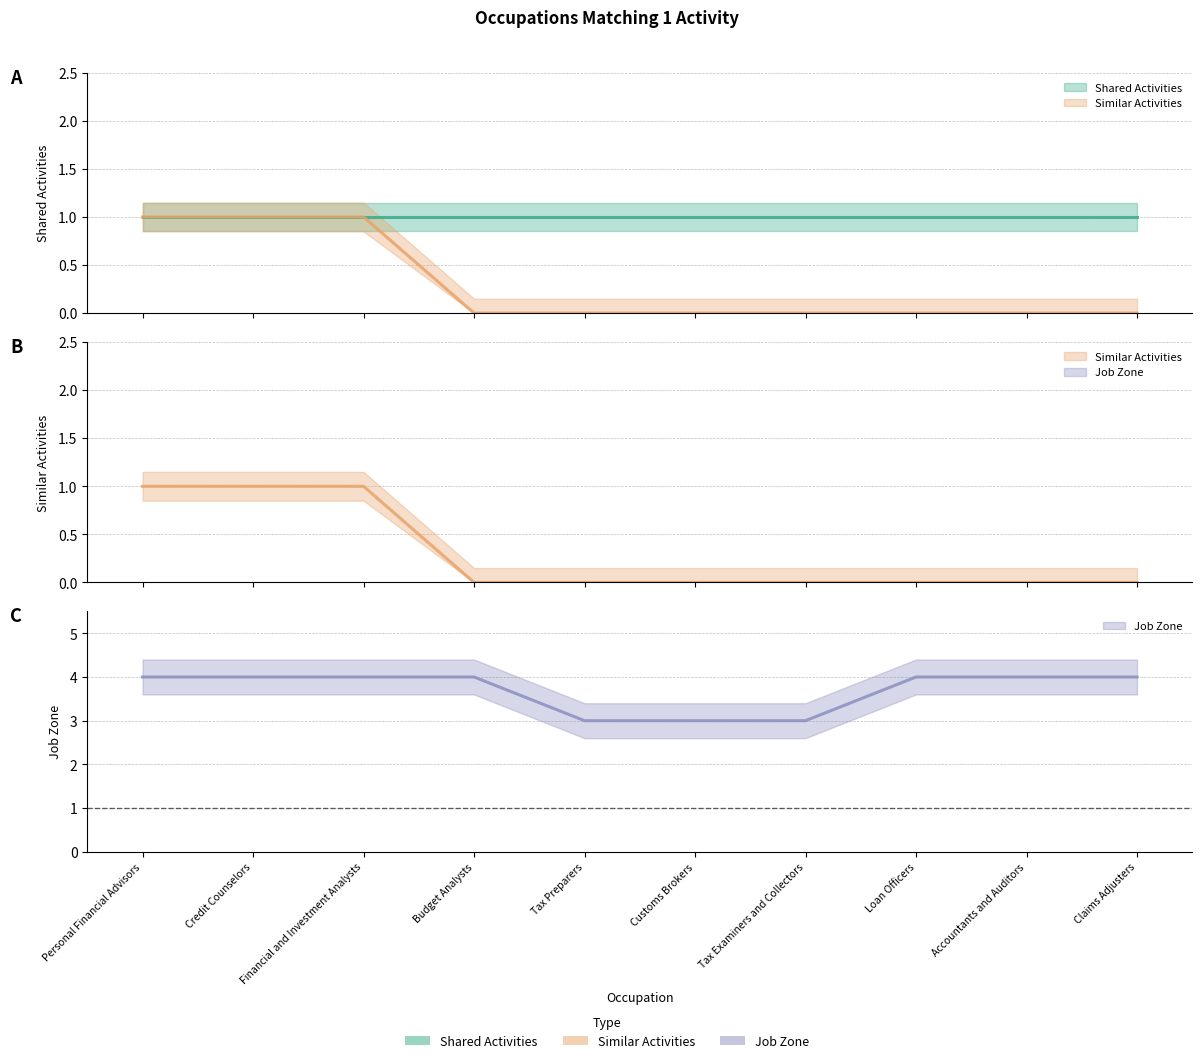

What is the sum of all Similar Activities values?

3